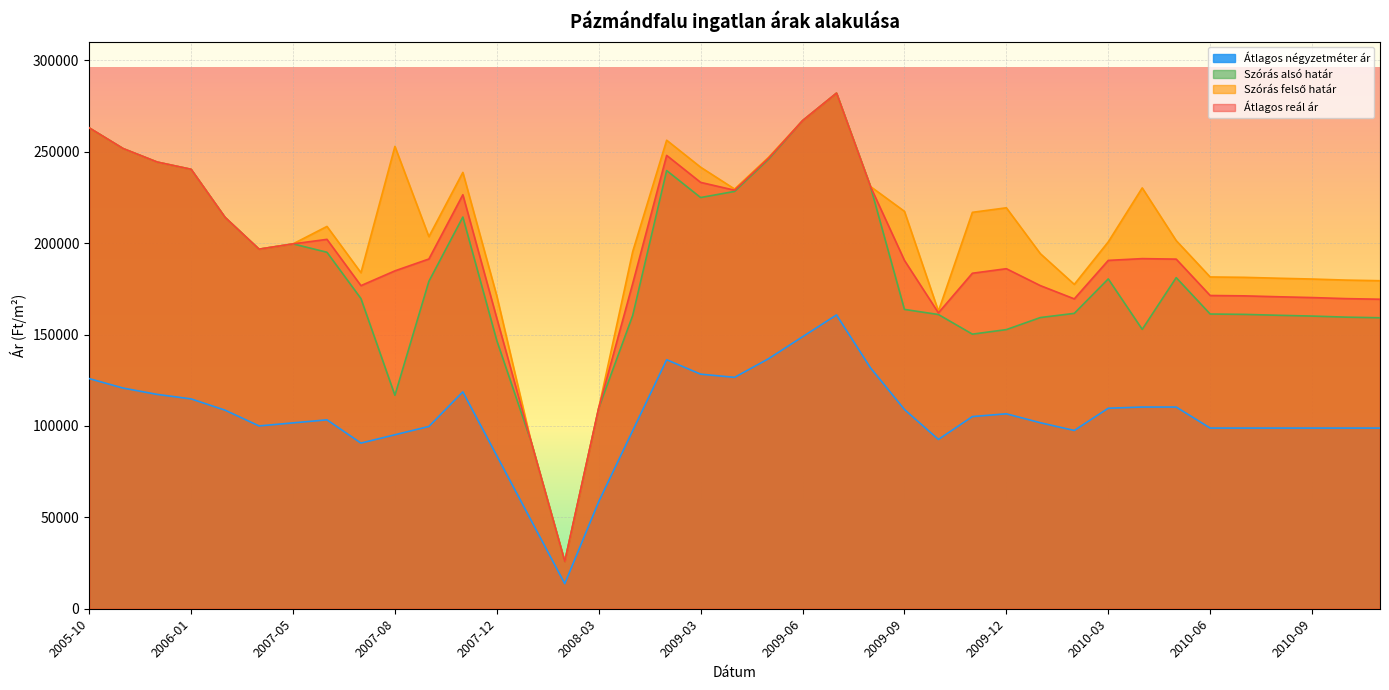

What position from the left is 2010-06?

34